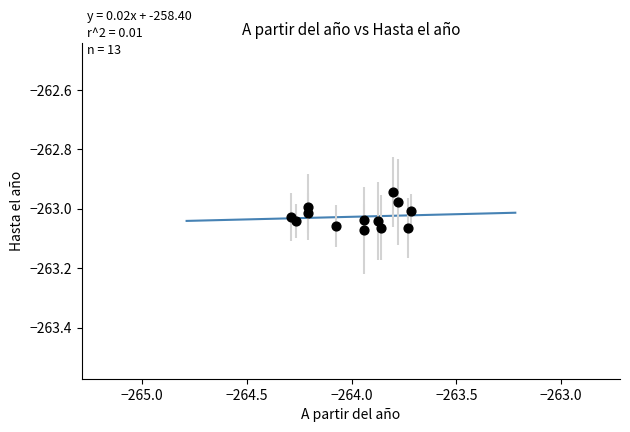

What is the range of X values (max minus min)?

0.6